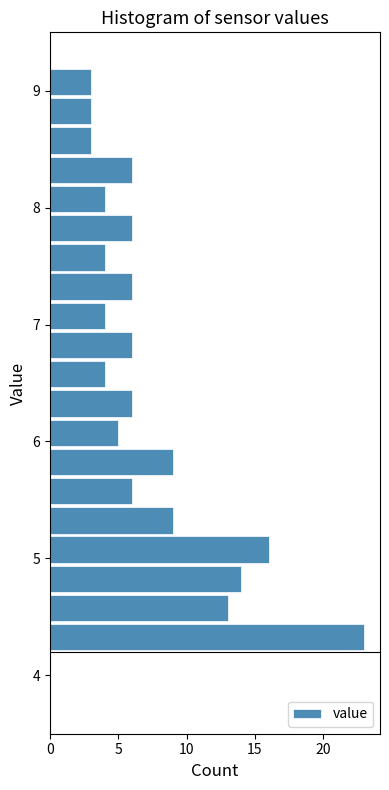

Around what value on the y-axis is the longest bar? Give the approximate position of its centre, as read against the axis.

4.3